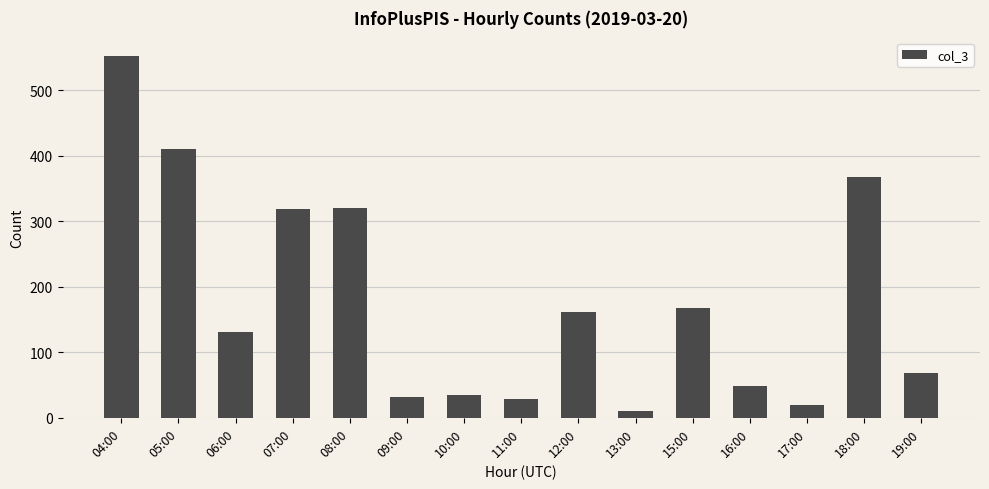

Between 13:00 and 17:00, which is larger?

17:00